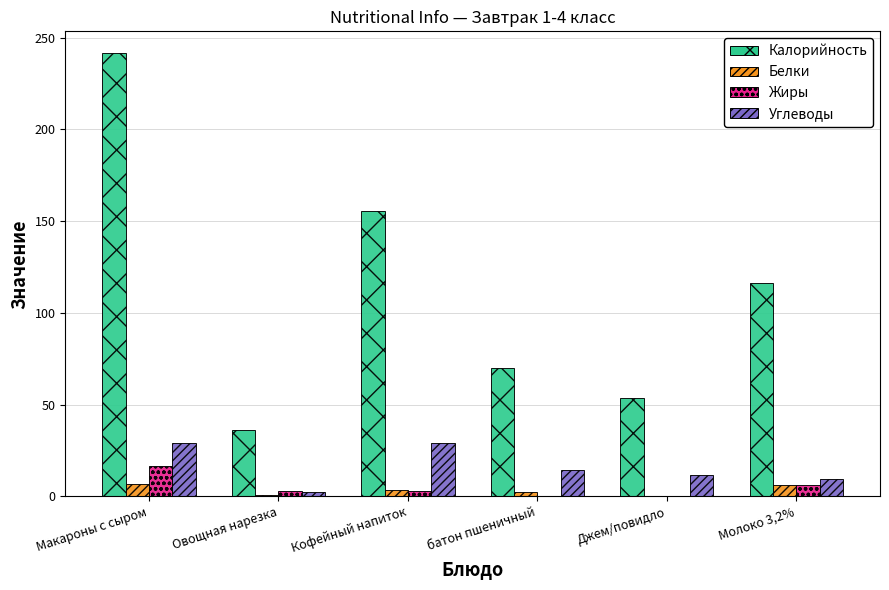

What is the highest value of the Углеводы series?

29.3